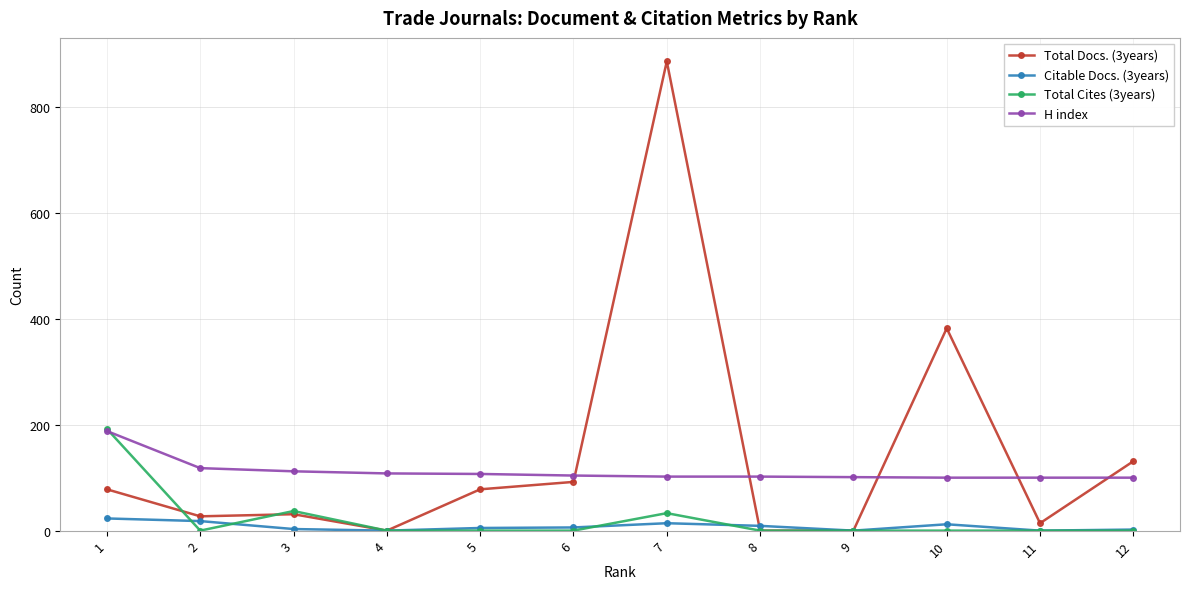

Which series ends up on top after the final intersection of Total Docs. (3years) and H index?

Total Docs. (3years)